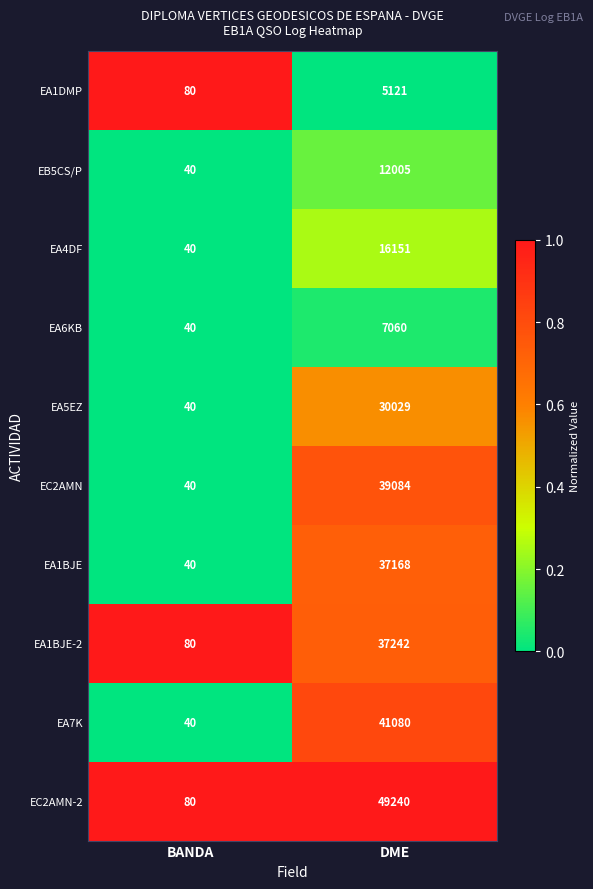

What is the sum of the EC2AMN-2 values at BANDA and DME?

49320